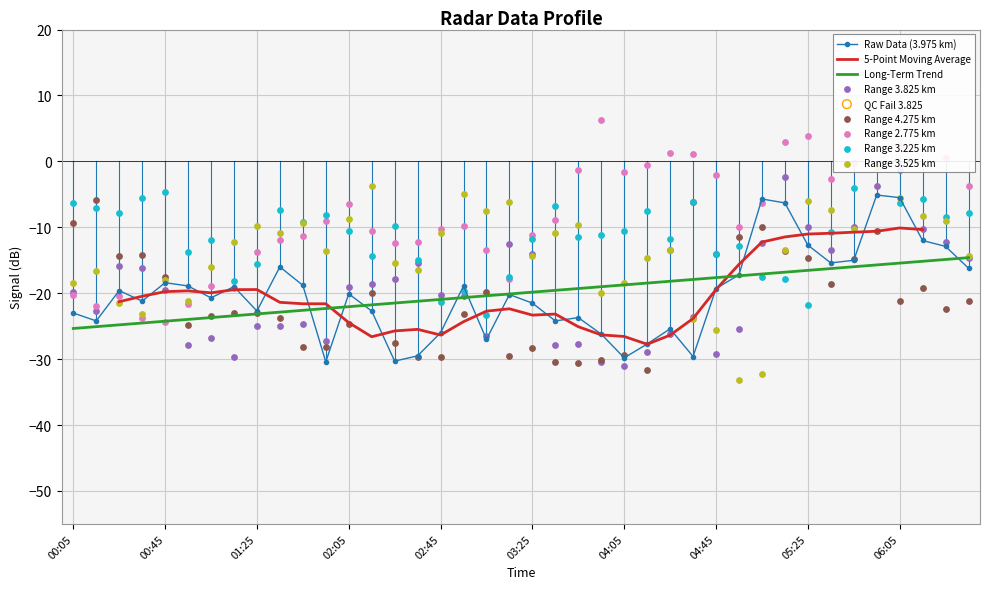

At how many categories does at least one series exceed -12?

32